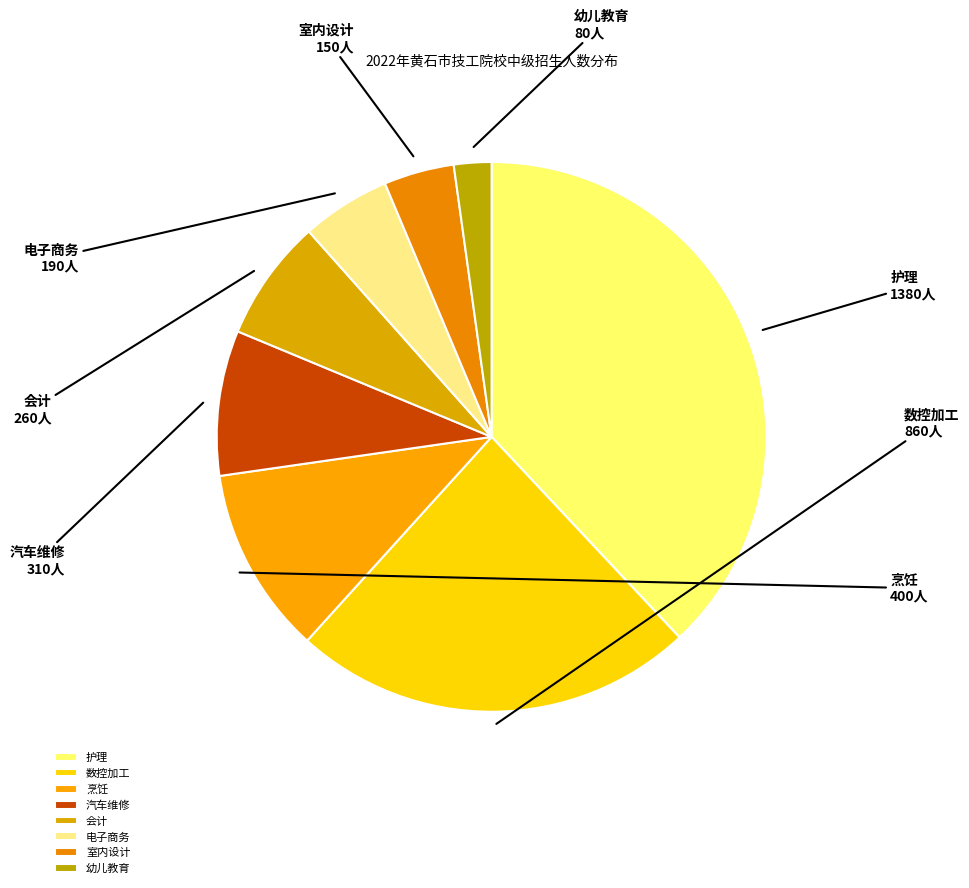

Which has a higher value, 烹饪 or 会计?

烹饪